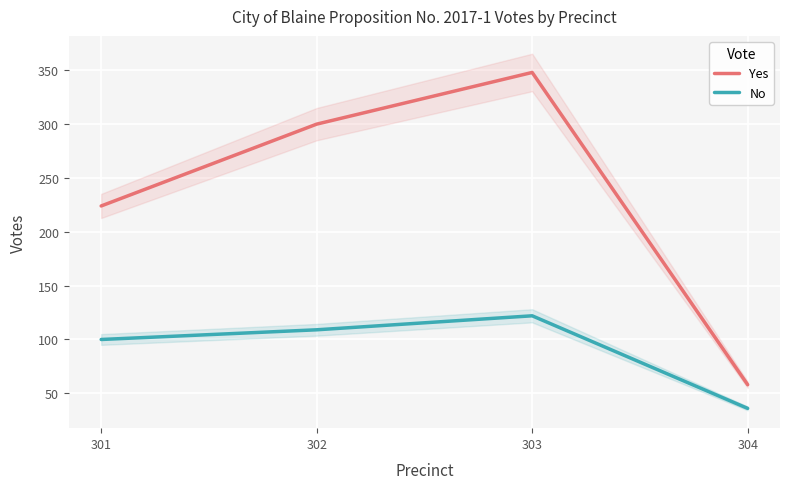

What is the total value across all series at 304?

94